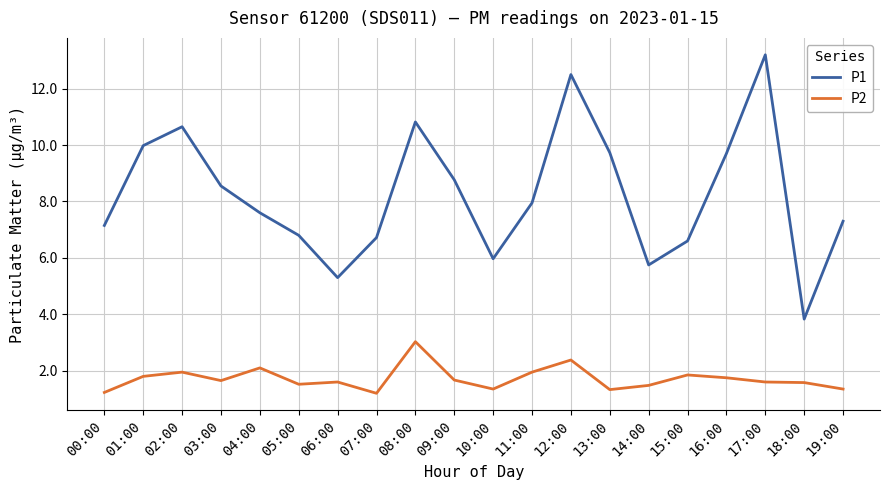

What is the difference between the P2 values at 15:00 and 11:00?

0.1